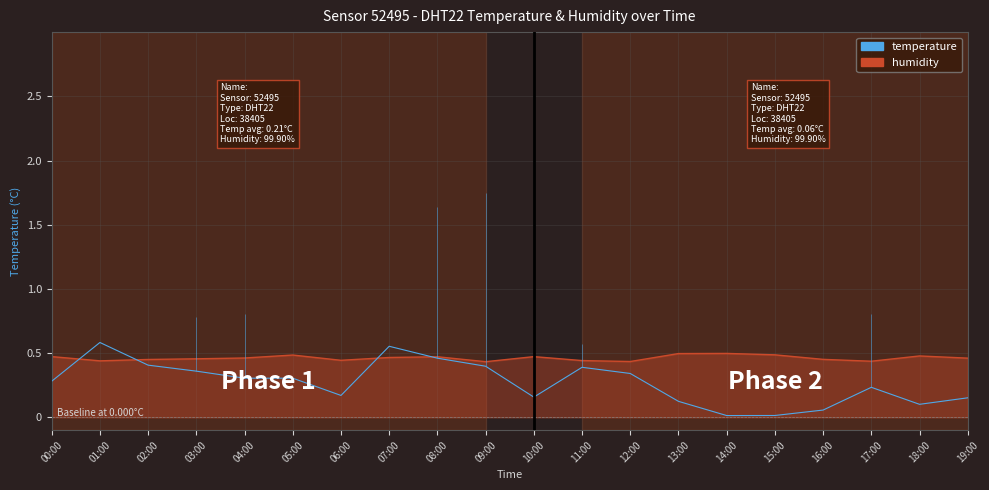

The chart shows a value of 0.6 at 01:00. True or false?

True